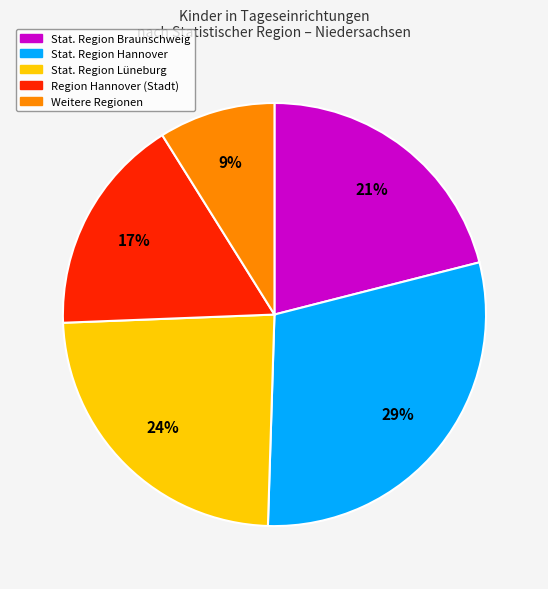

The Stat. Region Lüneburg slice represents 24% of the pie. True or false?

True